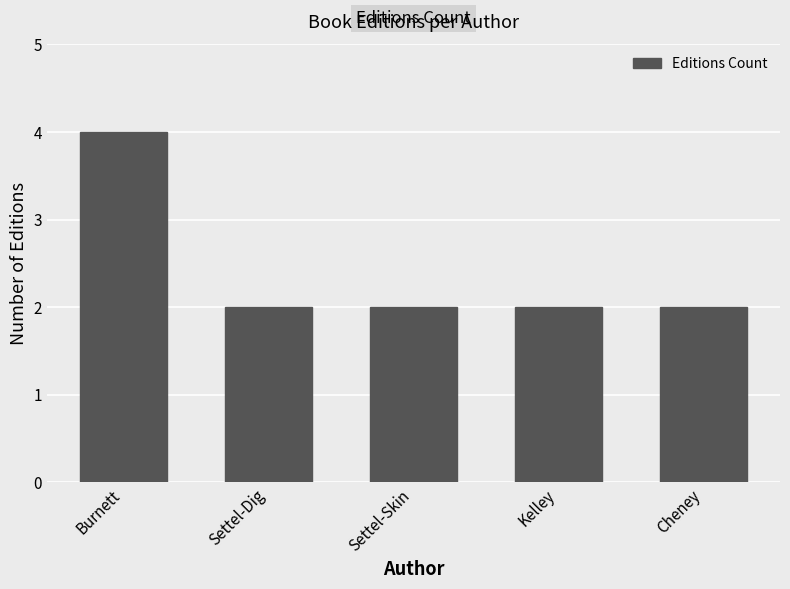

How many series are shown in this chart?

1